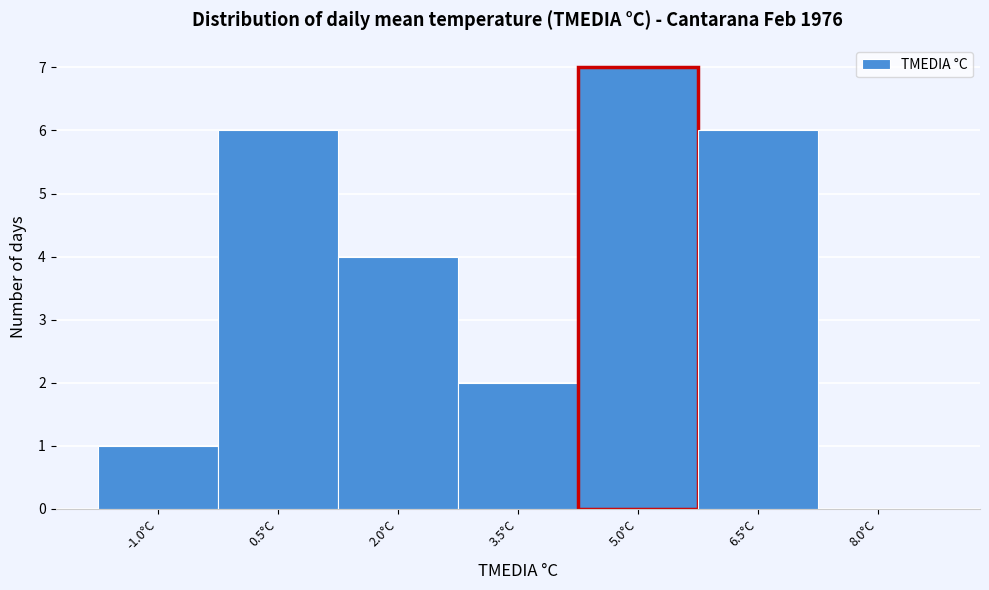

Reading left to right, what are all the values shown in this chart?

-1.0°C=1	0.5°C=6	2.0°C=4	3.5°C=2	5.0°C=7	6.5°C=6	8.0°C=0